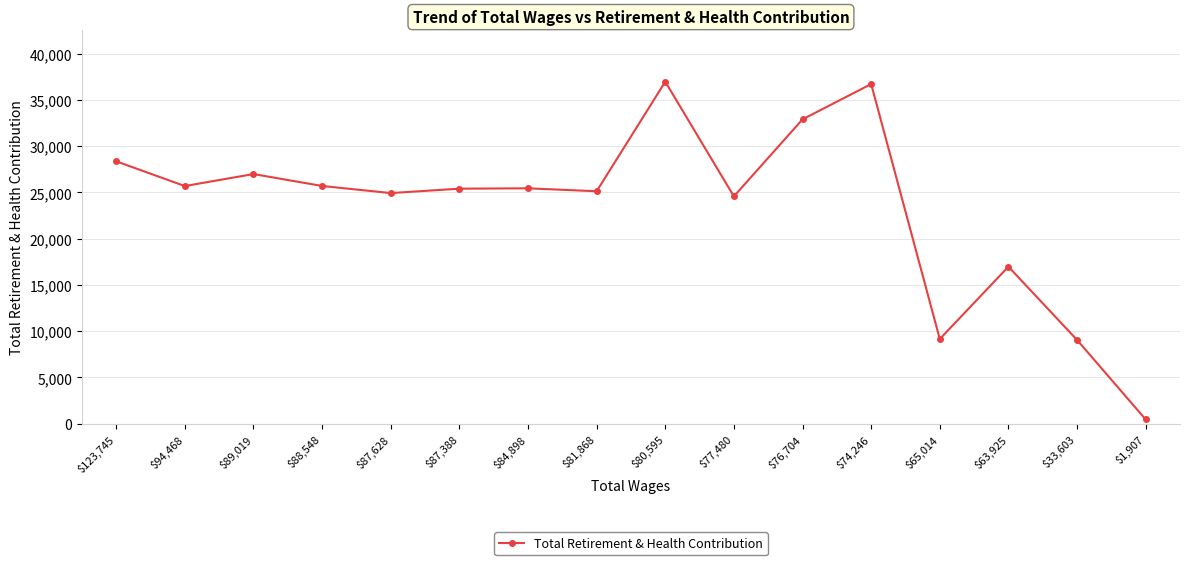

How many lines are shown in the chart?

1